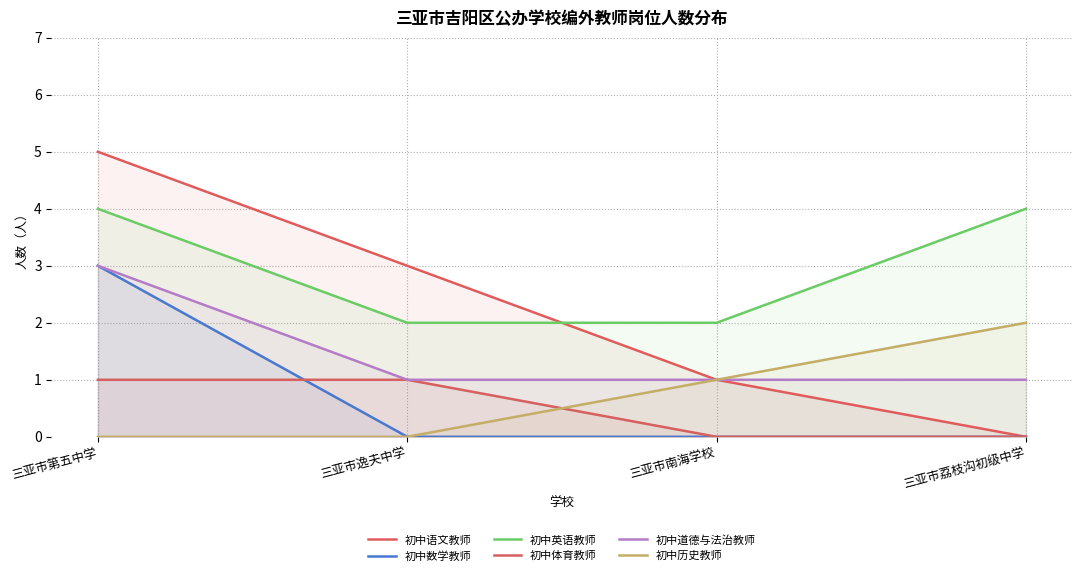

Which has a higher value, 三亚市南海学校 or 三亚市荔枝沟初级中学?

三亚市南海学校